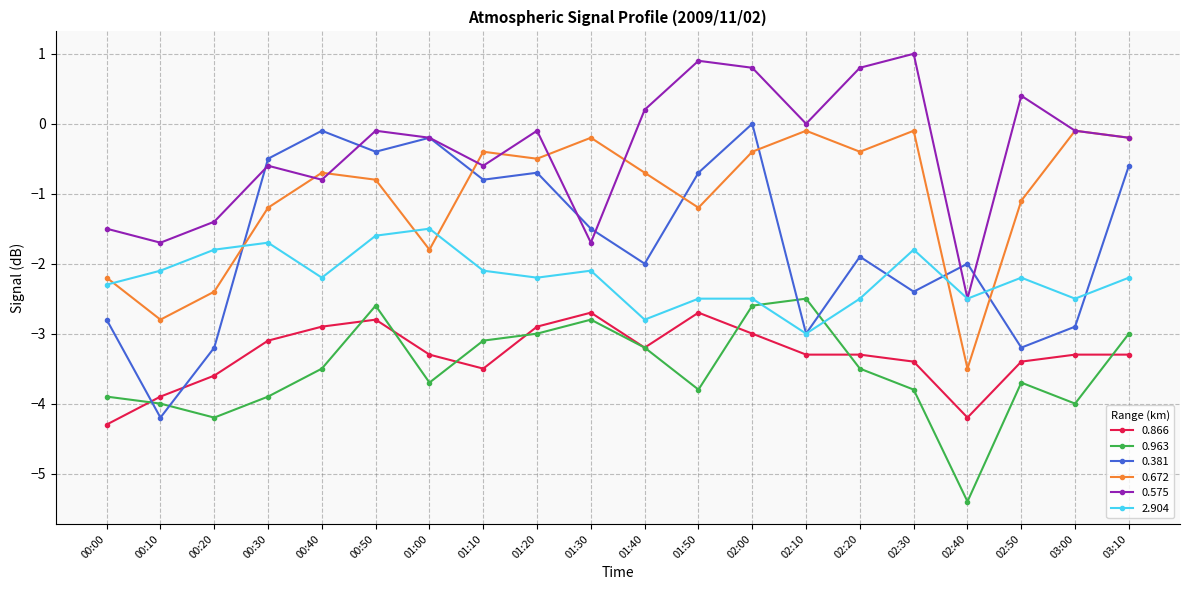

At which category does 0.575 reach its first local peak?

00:30